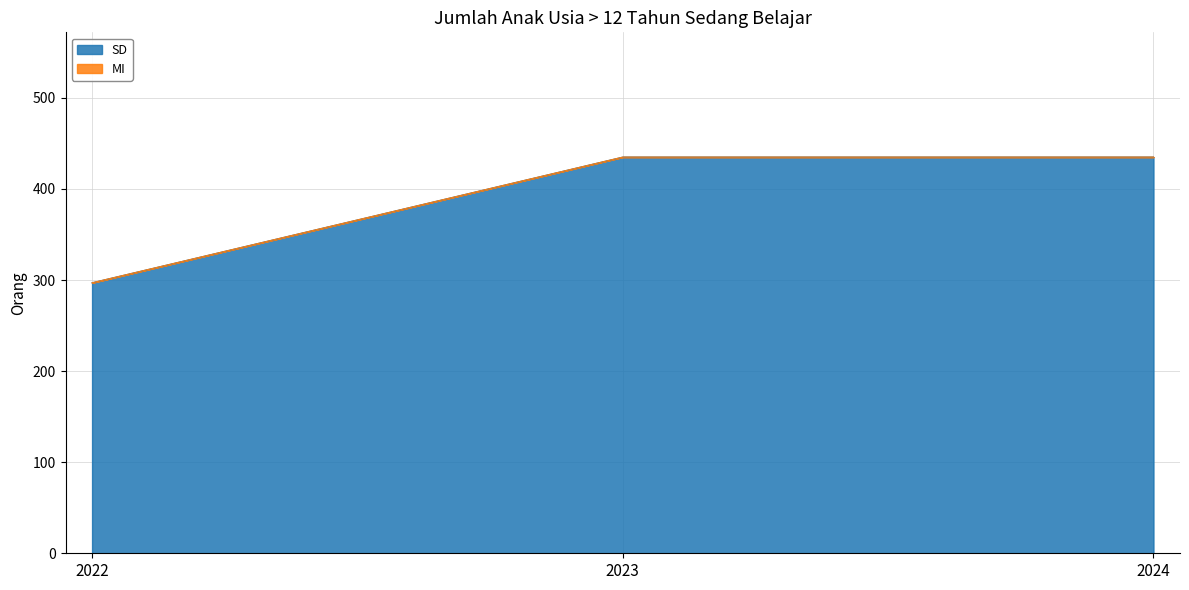

What is the average value?

389